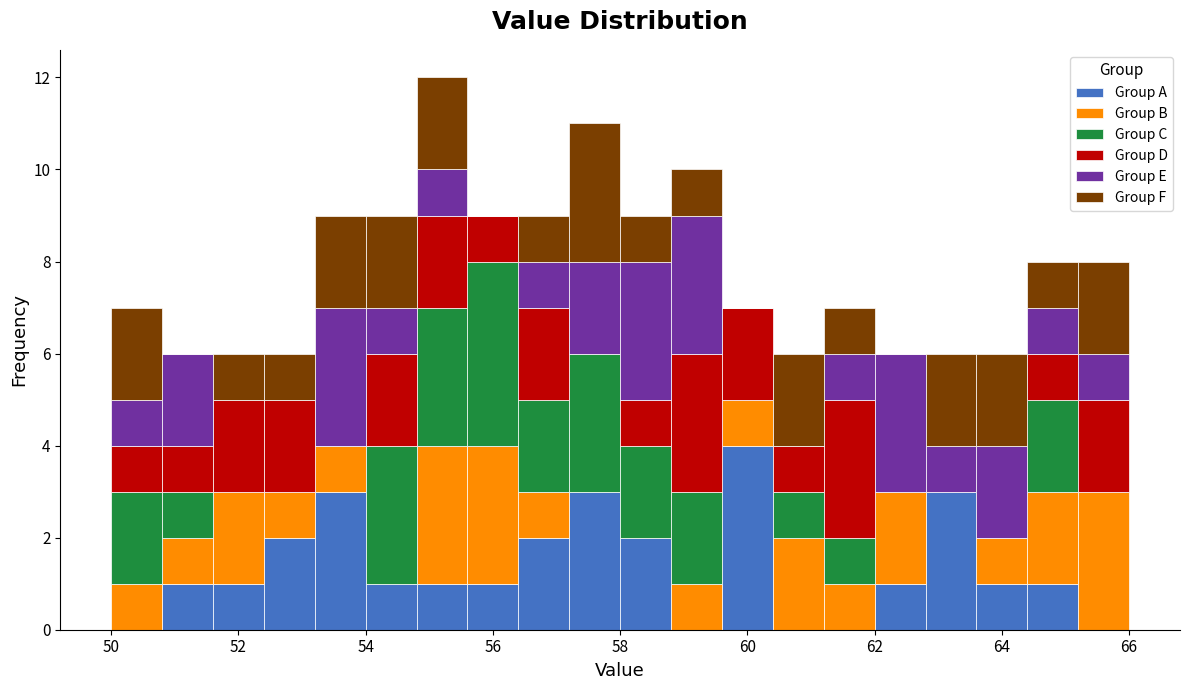

Reading left to right, transcribe this chart: for each stacked bar, give the range it covers on the x-axis and its total height. The values are not printed on the chart, so give them approximately, as read against the axis.

50.0 to 50.8: 7
50.8 to 51.6: 6
51.6 to 52.4: 6
52.4 to 53.2: 6
53.2 to 54.0: 9
54.0 to 54.8: 9
54.8 to 55.6: 12
55.6 to 56.4: 9
56.4 to 57.2: 9
57.2 to 58.0: 11
58.0 to 58.8: 9
58.8 to 59.6: 10
59.6 to 60.4: 7
60.4 to 61.2: 6
61.2 to 62.0: 7
62.0 to 62.8: 6
62.8 to 63.6: 6
63.6 to 64.4: 6
64.4 to 65.2: 8
65.2 to 66.0: 8